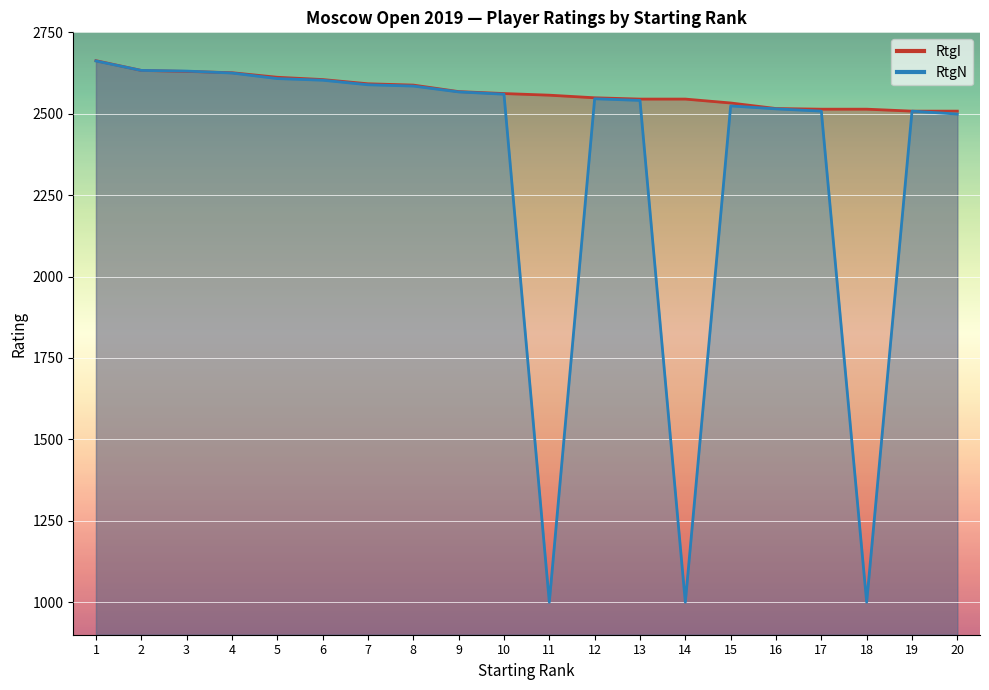

At which label is RtgI closest to 2585?

8